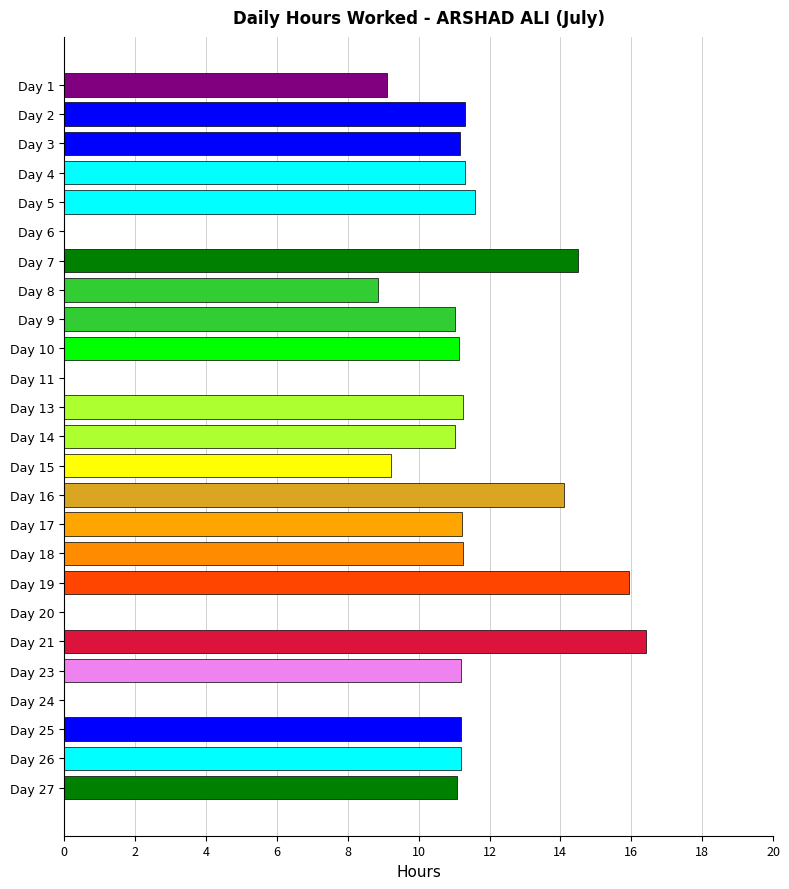

Which has a higher value, Day 7 or Day 13?

Day 7